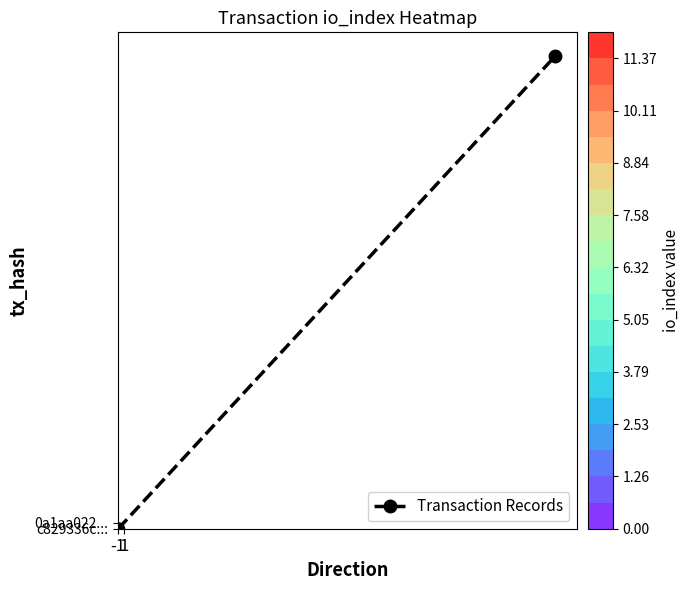

At which label is the value closest to 39?

-1